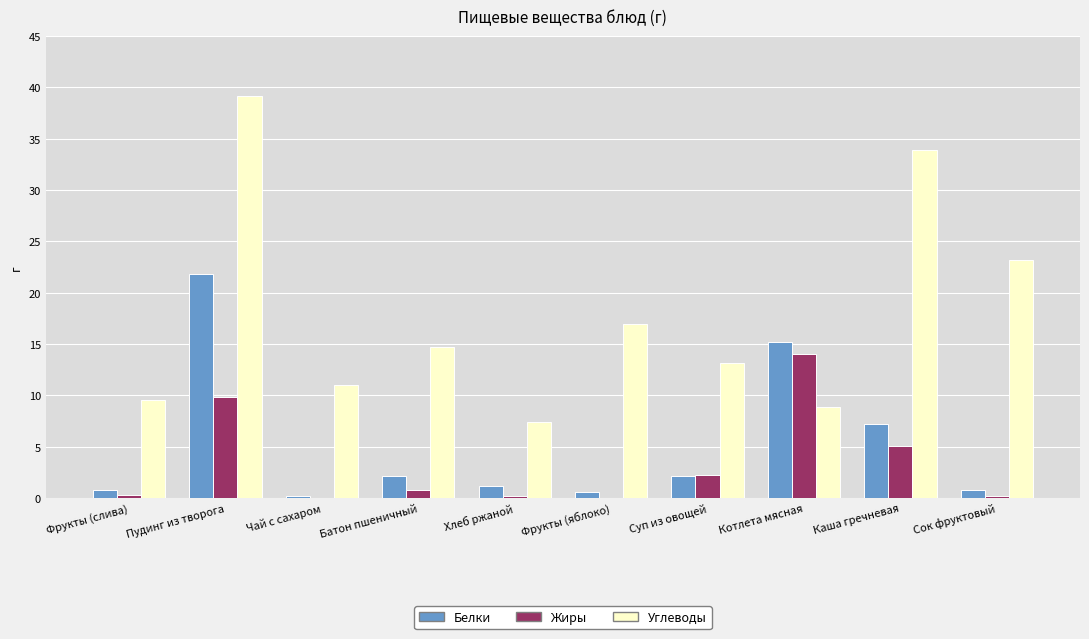

Between Пудинг из творога and Чай с сахаром, which series saw the biggest shift?

Углеводы